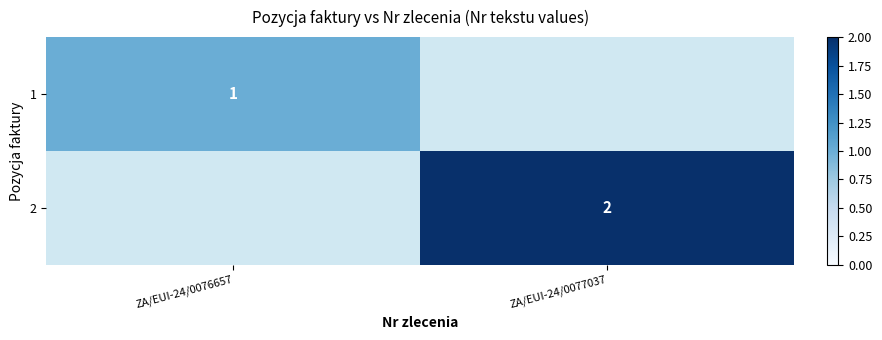

The 1 series shows 1 at ZA/EUI-24/0076657. True or false?

True